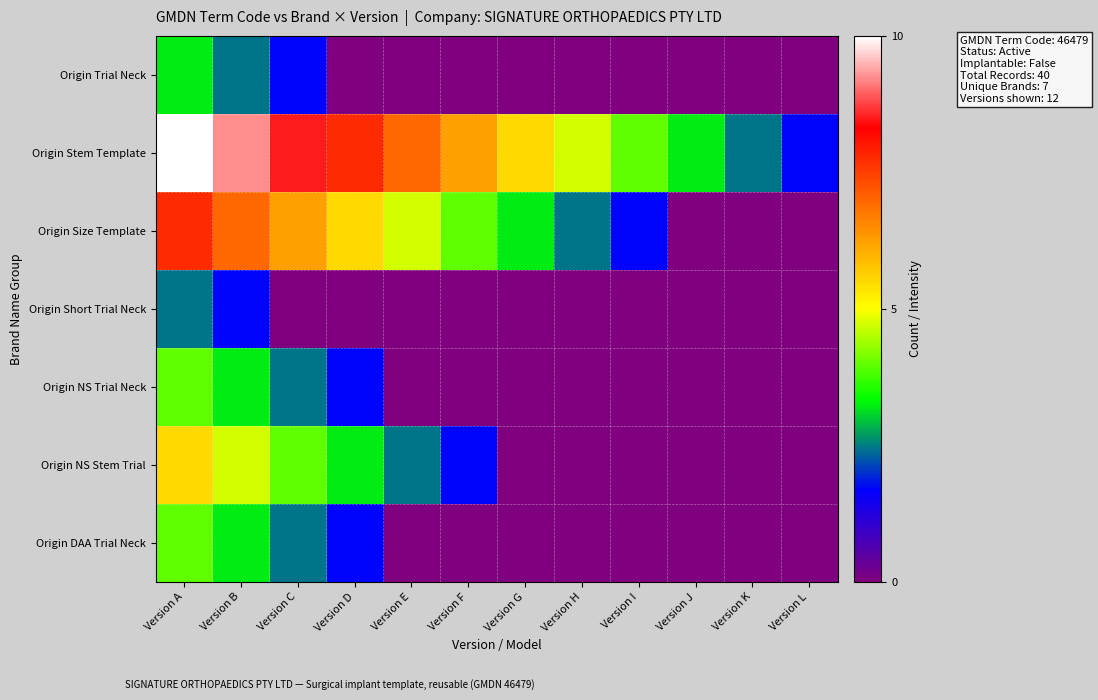

Reading left to right, transcribe all the data shown in this chart.

Origin Trial Neck: Version A=3.4	Version B=2.6	Version C=1.8	Version D=0.0	Version E=0.0	Version F=0.0	Version G=0.0	Version H=0.0	Version I=0.0	Version J=0.0	Version K=0.0	Version L=0.0
Origin Stem Template: Version A=10.6	Version B=9.8	Version C=9.0	Version D=8.2	Version E=7.4	Version F=6.6	Version G=5.8	Version H=5.0	Version I=4.2	Version J=3.4	Version K=2.6	Version L=1.8
Origin Size Template: Version A=8.2	Version B=7.4	Version C=6.6	Version D=5.8	Version E=5.0	Version F=4.2	Version G=3.4	Version H=2.6	Version I=1.8	Version J=0.0	Version K=0.0	Version L=0.0
Origin Short Trial Neck: Version A=2.6	Version B=1.8	Version C=0.0	Version D=0.0	Version E=0.0	Version F=0.0	Version G=0.0	Version H=0.0	Version I=0.0	Version J=0.0	Version K=0.0	Version L=0.0
Origin NS Trial Neck: Version A=4.2	Version B=3.4	Version C=2.6	Version D=1.8	Version E=0.0	Version F=0.0	Version G=0.0	Version H=0.0	Version I=0.0	Version J=0.0	Version K=0.0	Version L=0.0
Origin NS Stem Trial: Version A=5.8	Version B=5.0	Version C=4.2	Version D=3.4	Version E=2.6	Version F=1.8	Version G=0.0	Version H=0.0	Version I=0.0	Version J=0.0	Version K=0.0	Version L=0.0
Origin DAA Trial Neck: Version A=4.2	Version B=3.4	Version C=2.6	Version D=1.8	Version E=0.0	Version F=0.0	Version G=0.0	Version H=0.0	Version I=0.0	Version J=0.0	Version K=0.0	Version L=0.0